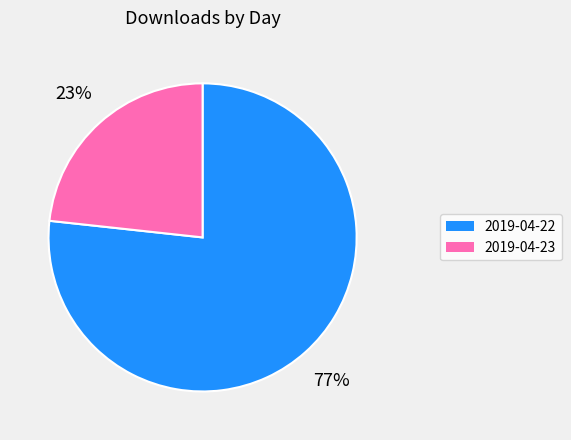

Approximately how many times larger is the value at 2019-04-22 compared to 2019-04-23?

3.3